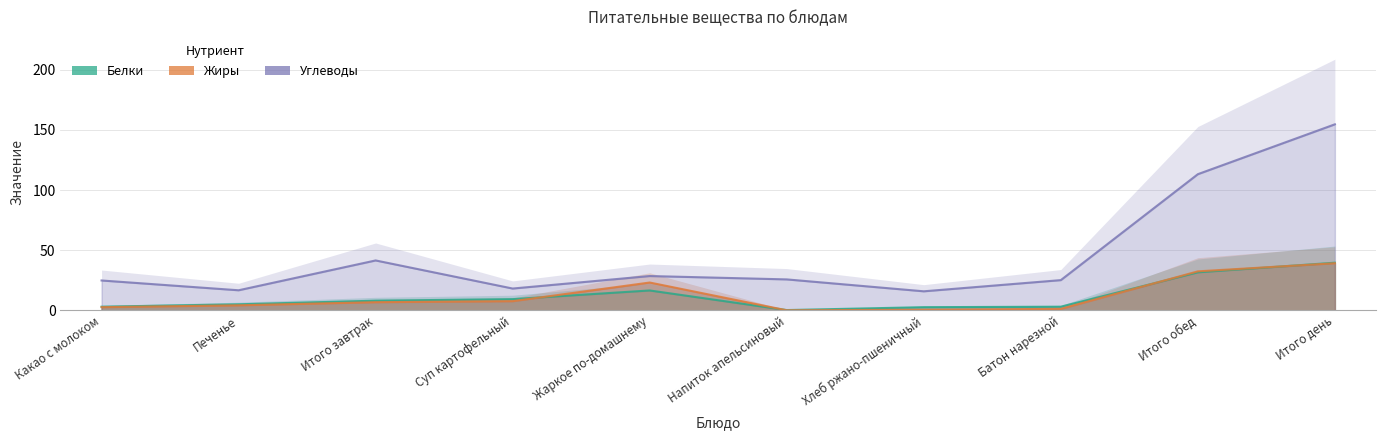

What is the difference between the maximum and minimum values in the Углеводы series?

138.9